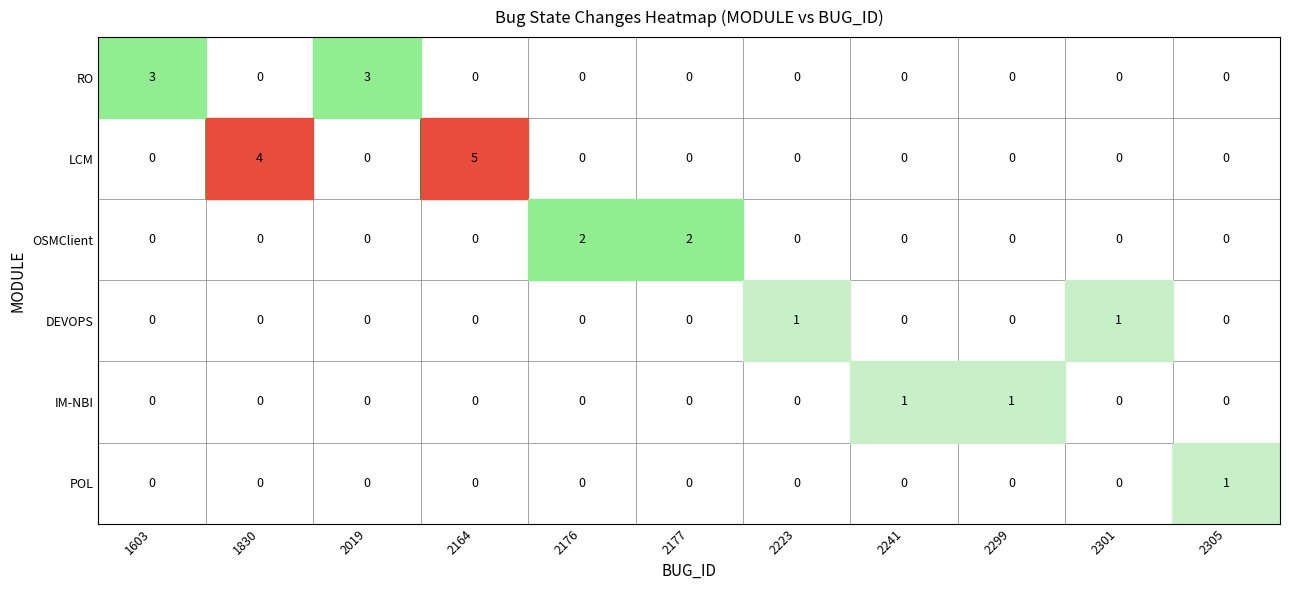

The DEVOPS series shows 0 at 2176. True or false?

True